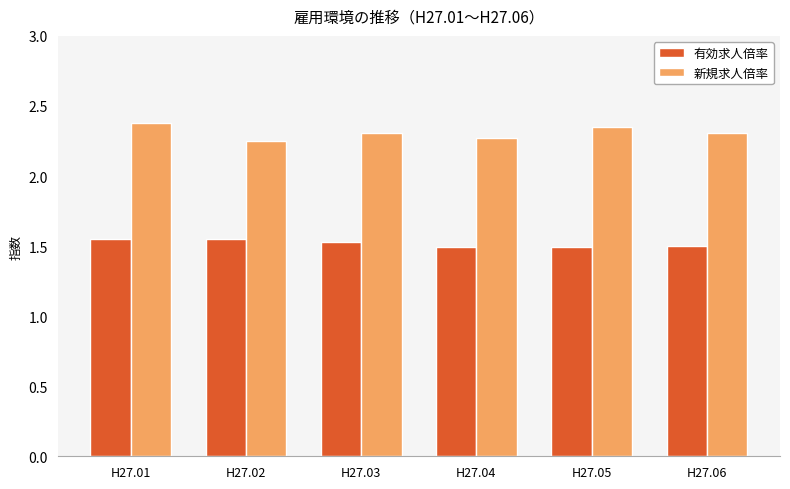

What is the sum of the 有効求人倍率 values at H27.05 and H27.01?

3.0